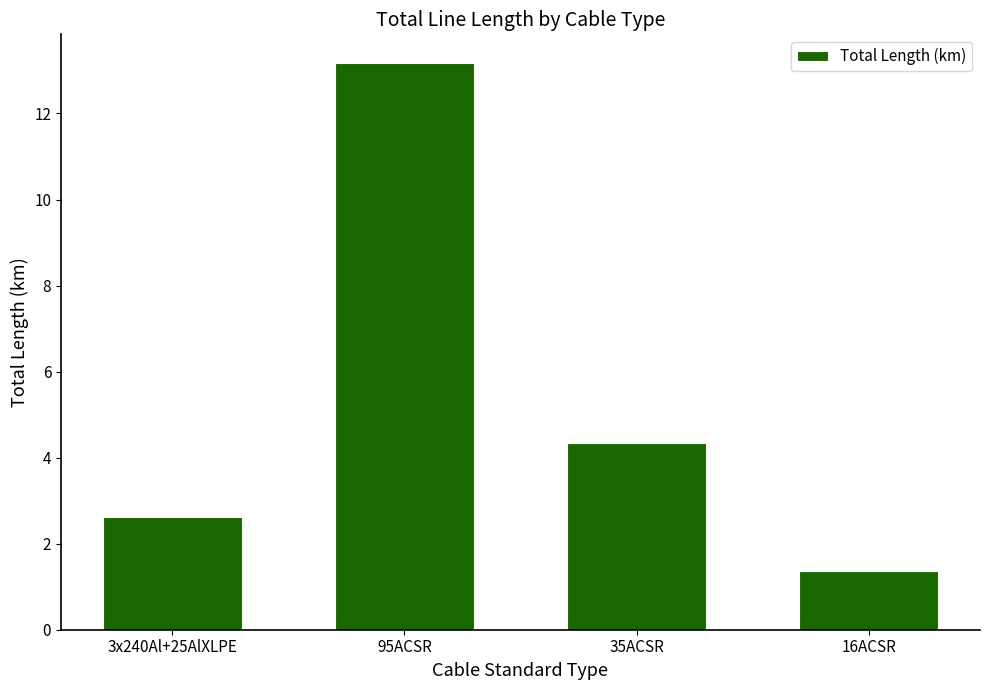

What is the difference between the values at 95ACSR and 16ACSR?

11.8